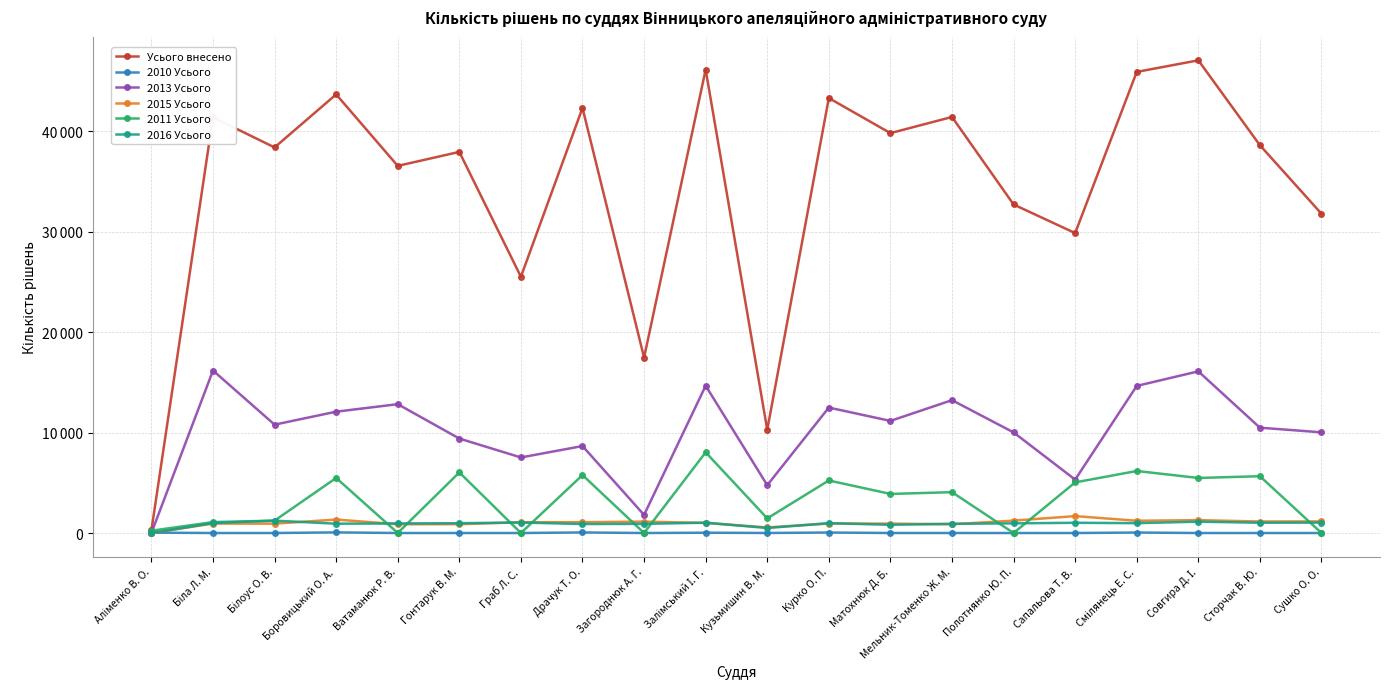

True or false: 2013 Усього has a value of 13235 at Мельник-Томенко Ж. М..

True